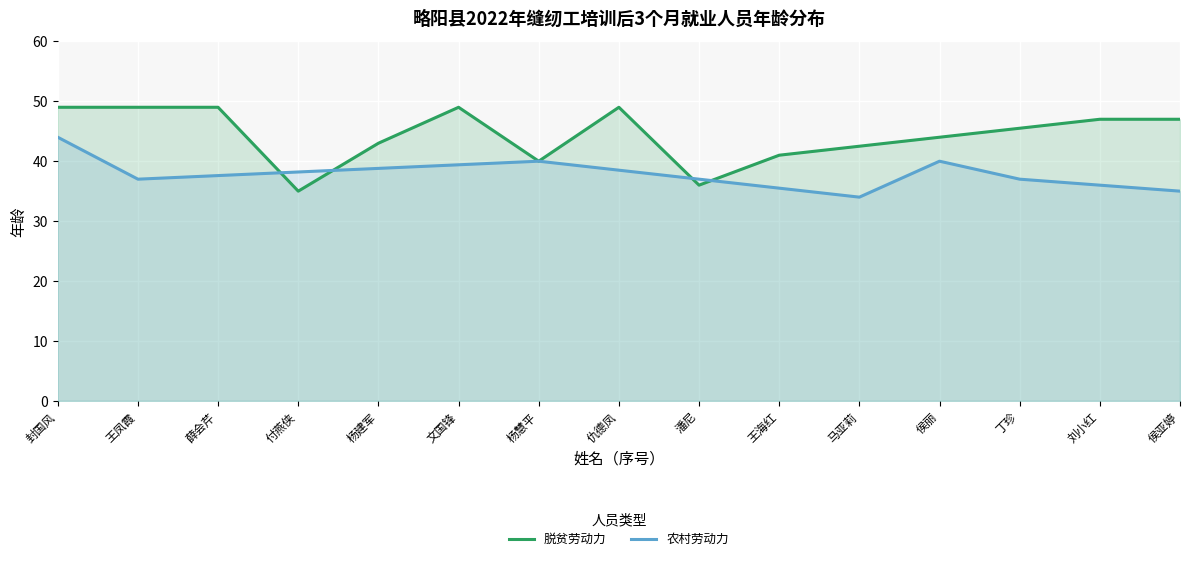

What value does the 农村劳动力 series have at 仇德凤?

38.5